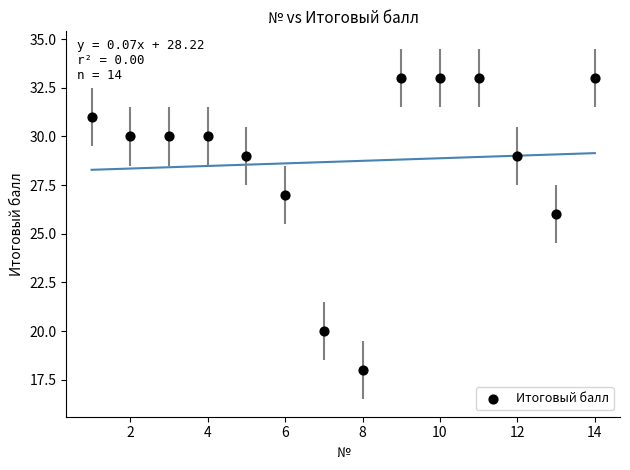

What Y value in the scatter plot is closest to 25?

26